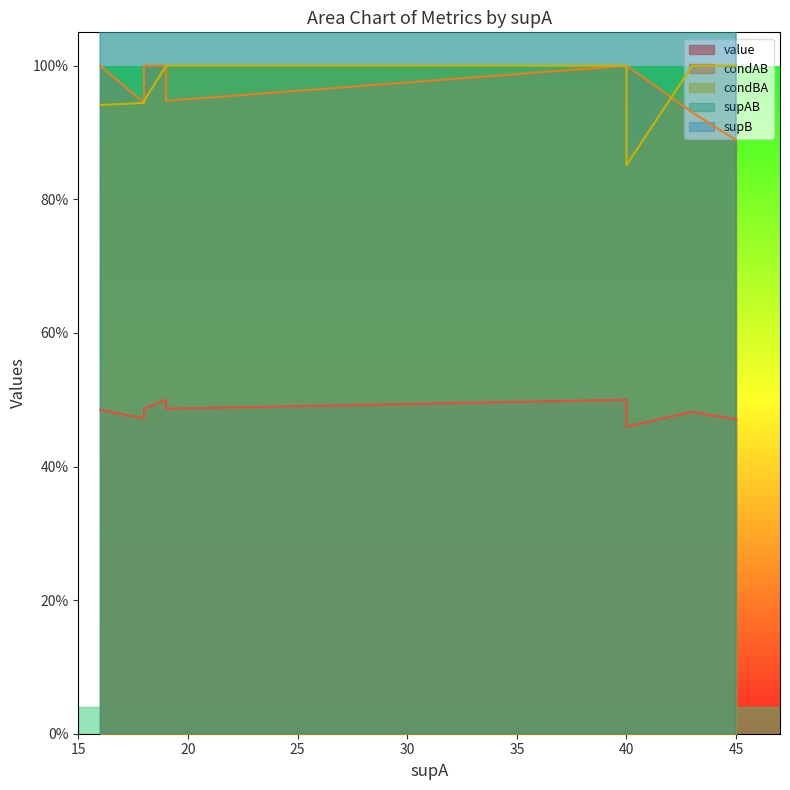

True or false: supB has more than 1 points higher than both neighbors.

False